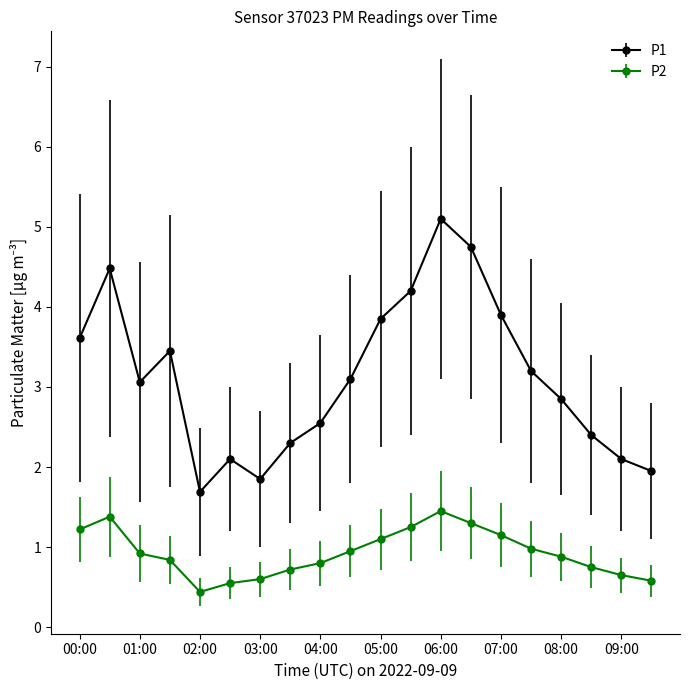

What is the minimum value shown in the chart?

0.4